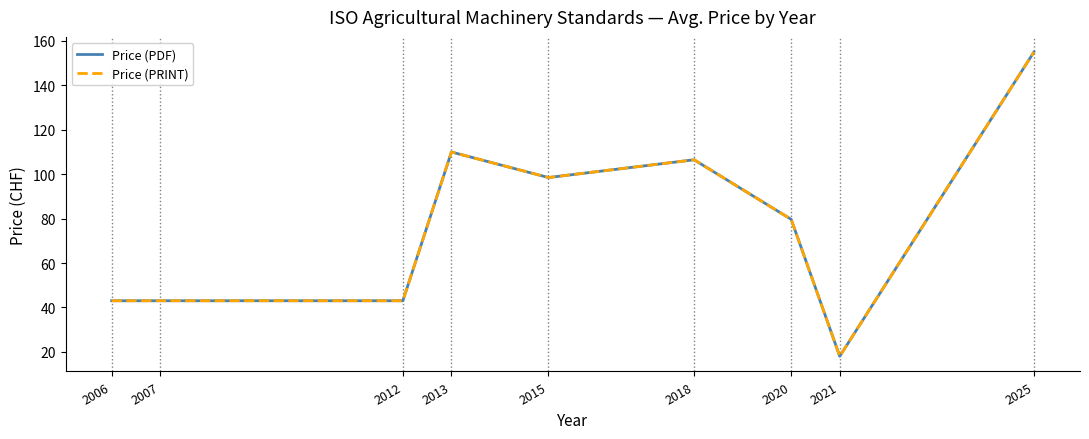

At which label does Price (PDF) first exceed 79?

2013